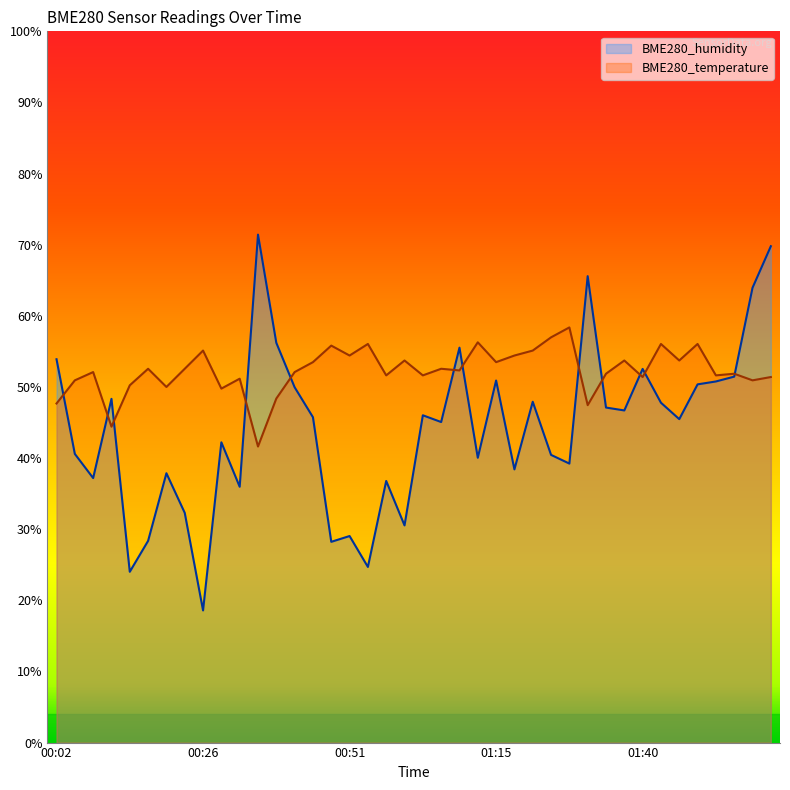

In BME280_humidity, how many points are lower than both neighbors (excluding endpoints)?

13